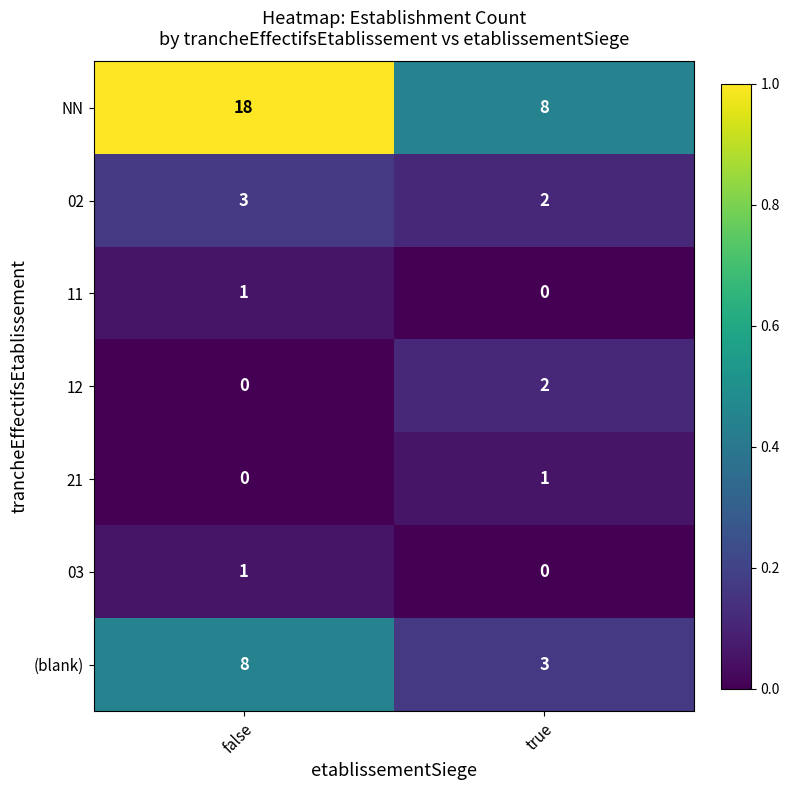

Reading left to right, extract all data points from this chart.

NN: 18	8
02: 3	2
11: 1	0
12: 0	2
21: 0	1
03: 1	0
(blank): 8	3